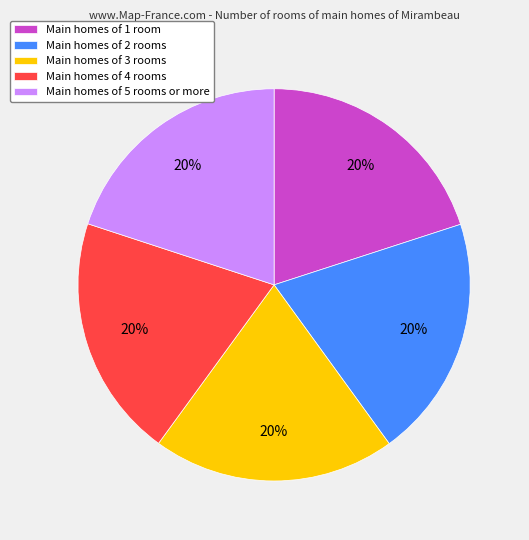

Is it true that Main homes of 5 rooms or more is 20% of the pie?

True